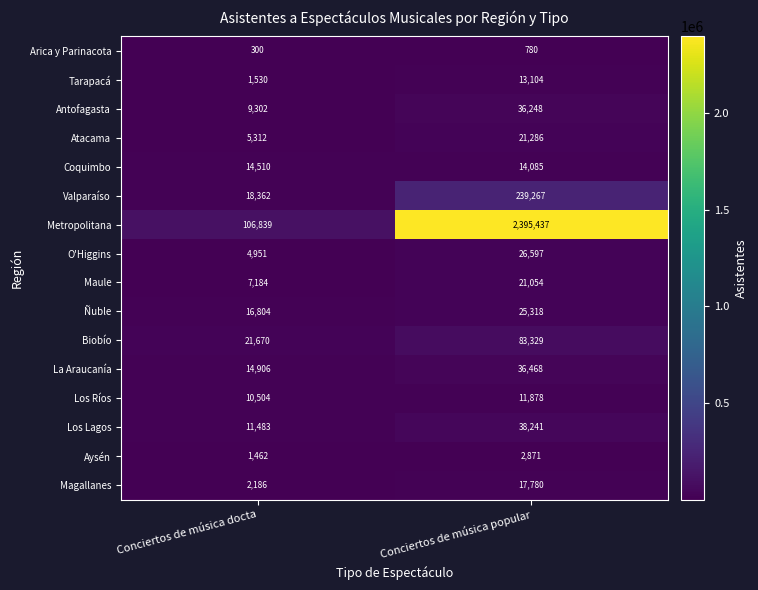

Which series has the largest range (max minus min)?

Metropolitana